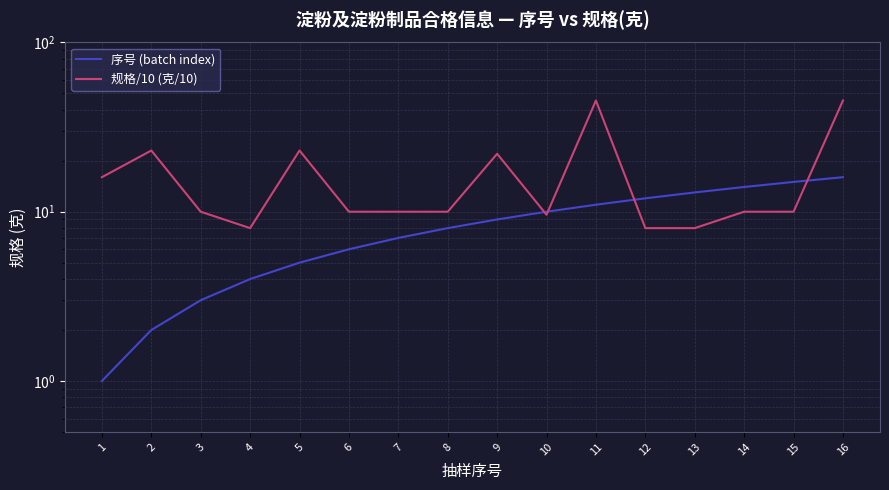

At which category does 规格/10 (克/10) reach its first local valley?

4